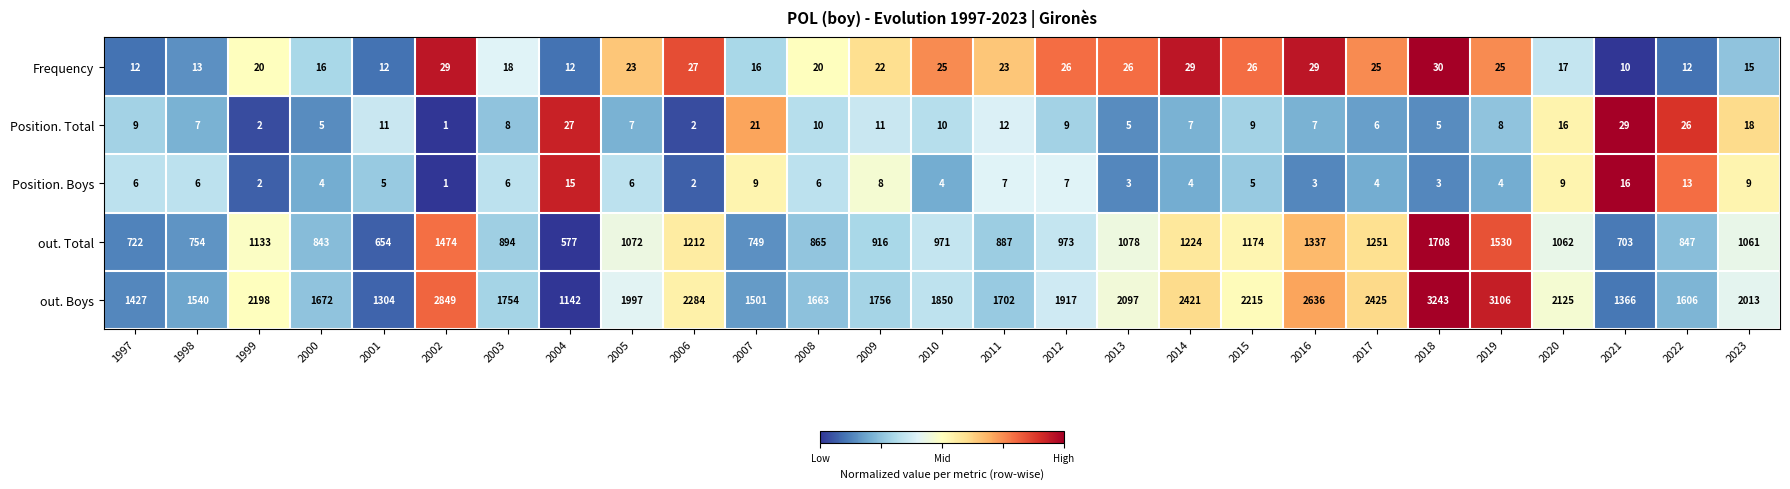

Between 1997 and 2015, which series saw the biggest shift?

out. Boys